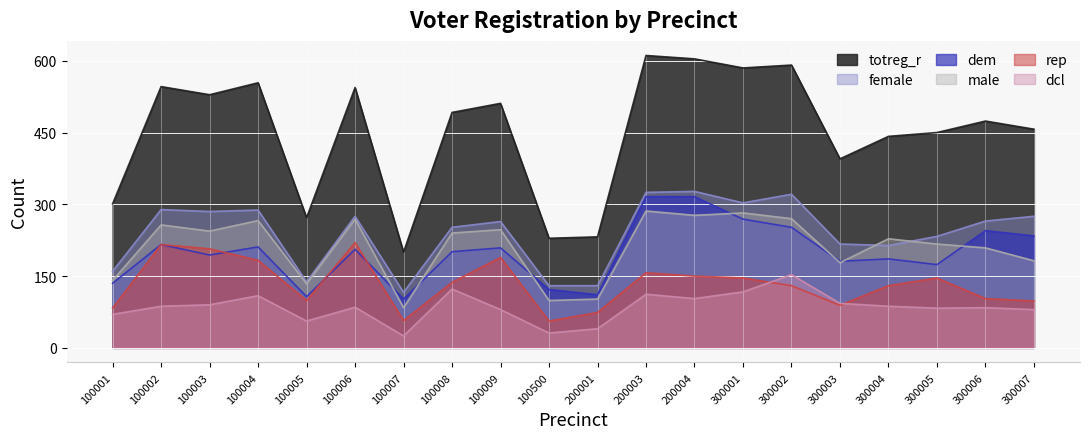

How many lines are shown in the chart?

6